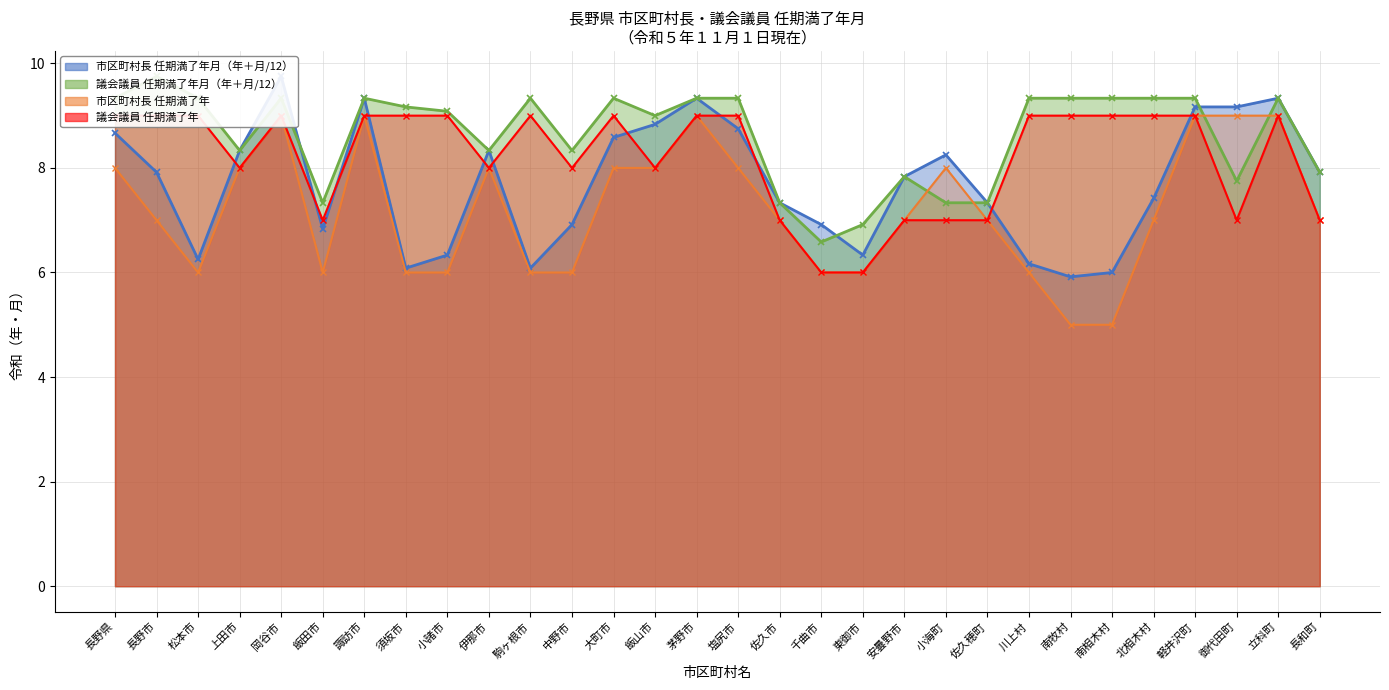

Where is 市区町村長 任期満了年_line nearest to the value 7?

長野市